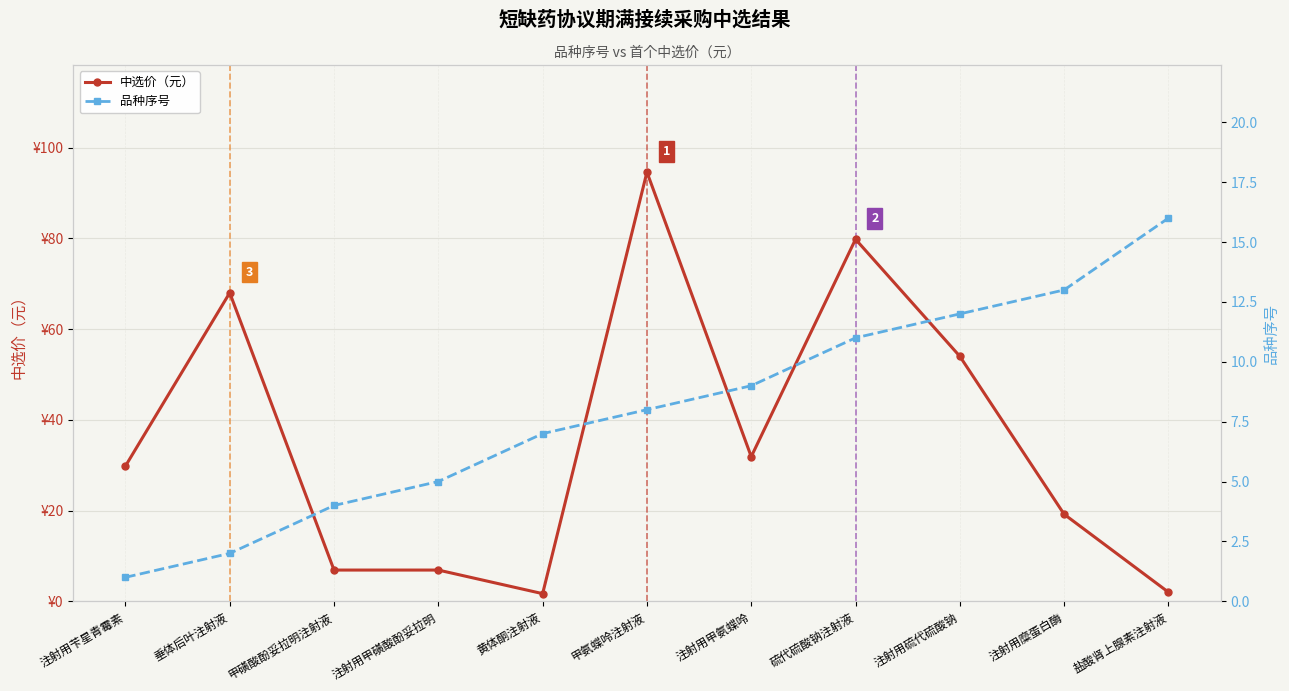

How many times do 品种序号 and 中选价（元） cross each other?

3